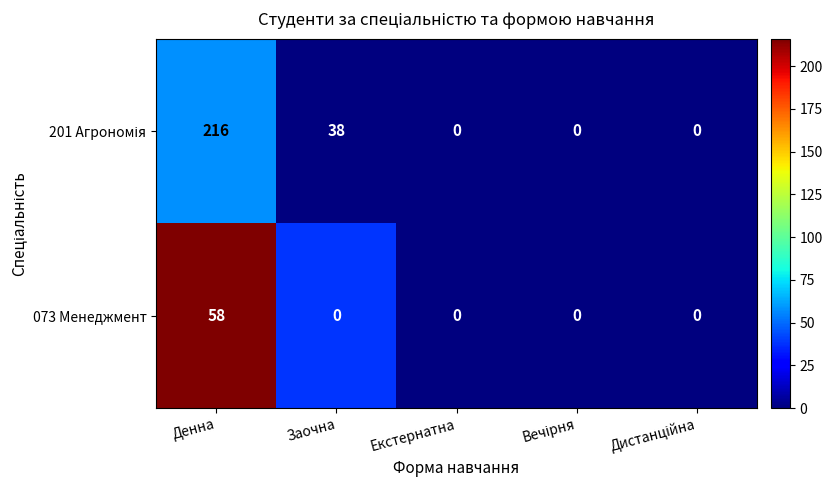

The value of 073 Менеджмент at Денна is 91. True or false?

False